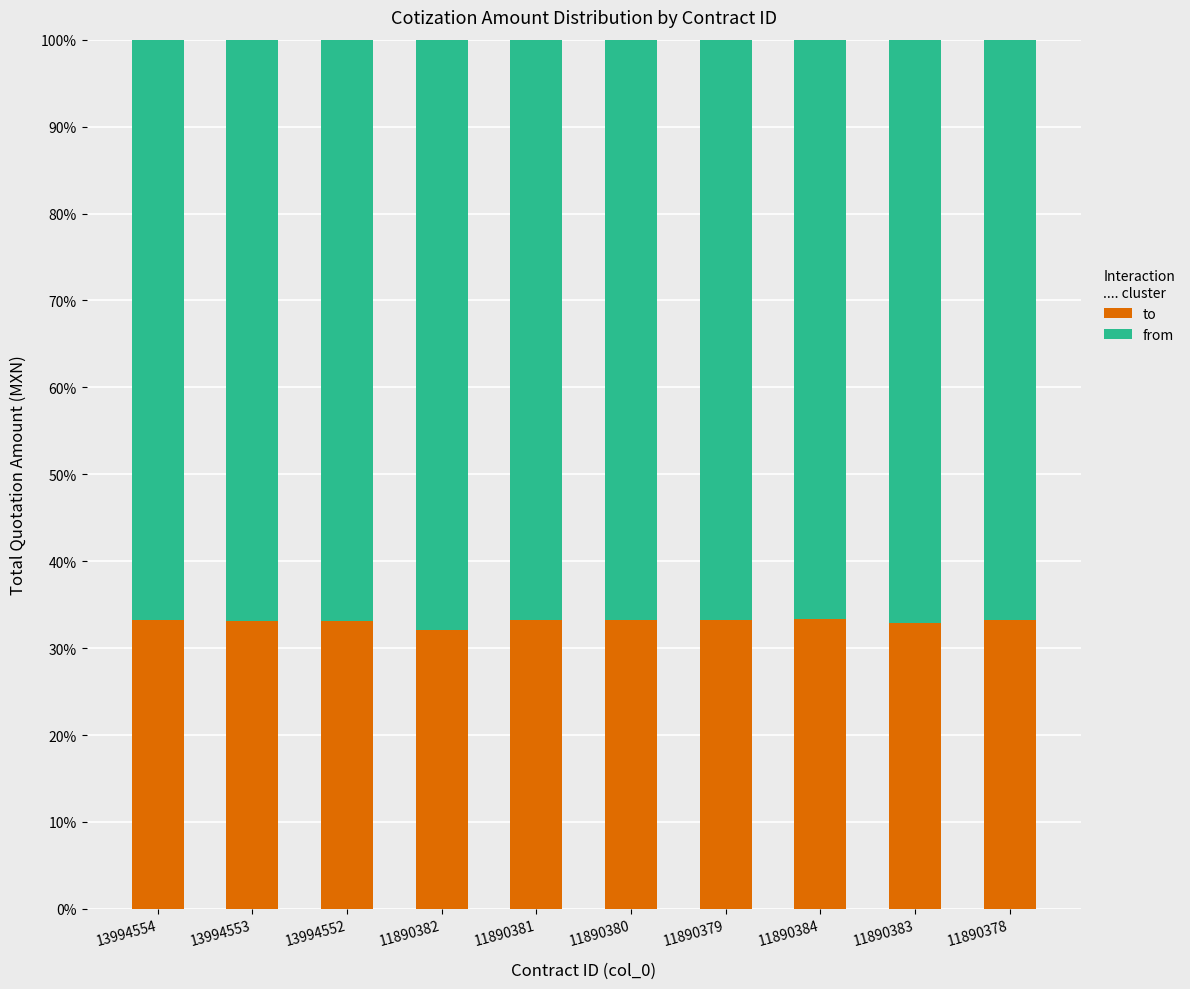

What is the lowest value of the to series?

32.1